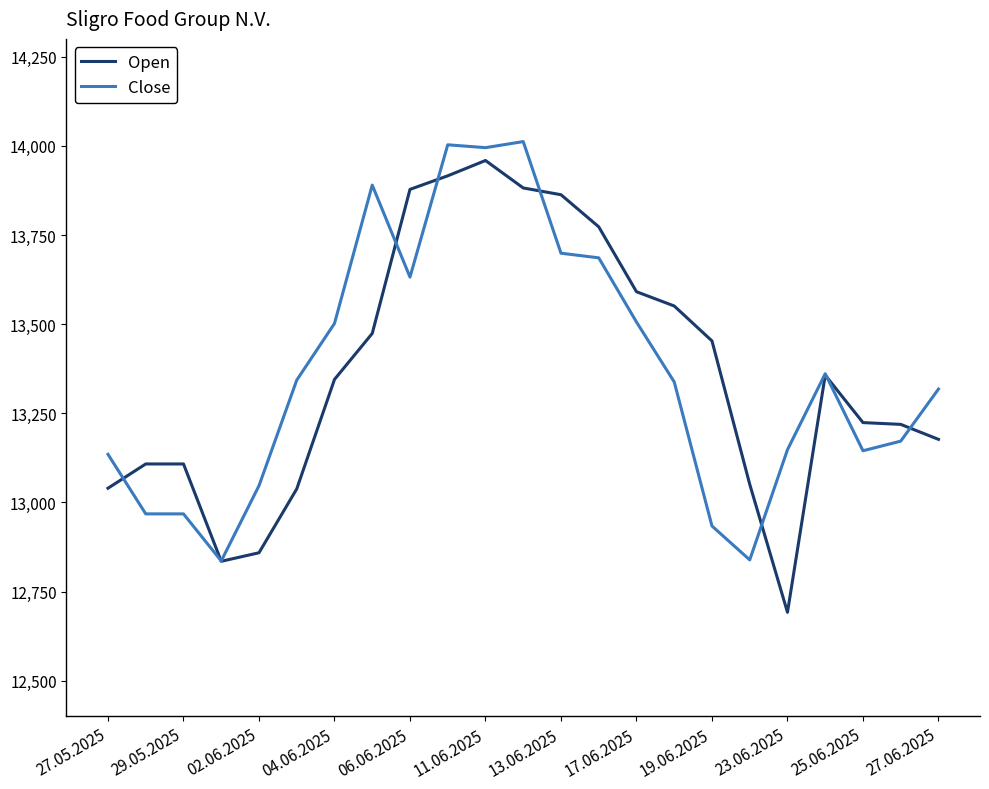

What is the lowest value of the Open series?

12692